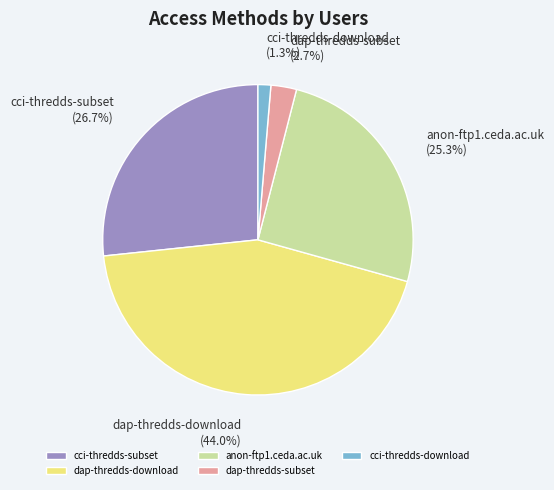

To the nearest percent, what percentage of the pie is dap-thredds-subset?

3%